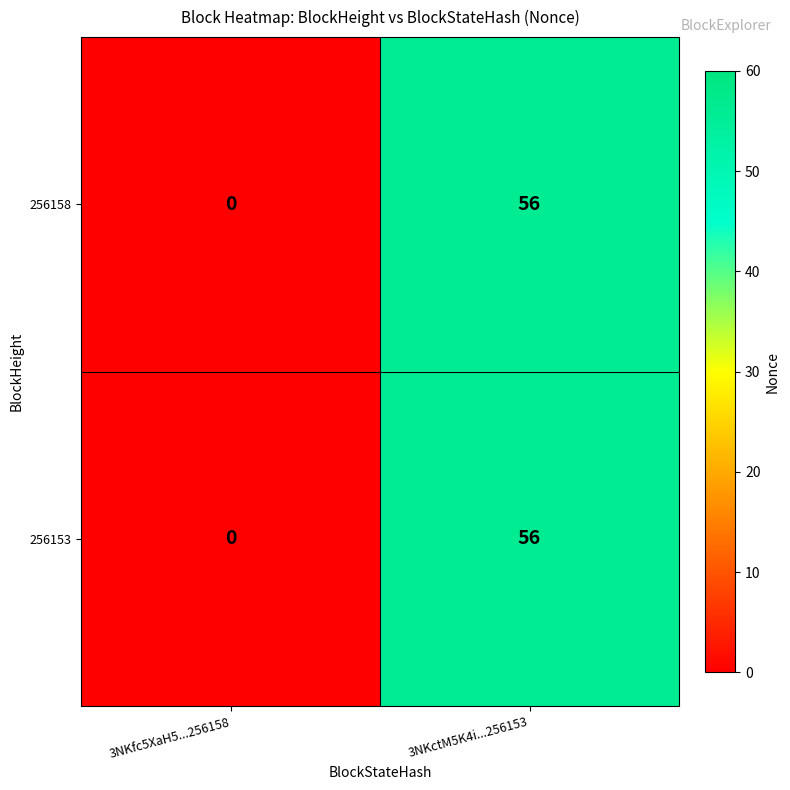

At which category does the chart reach its minimum across all series?

3NKfc5XaH5...256158